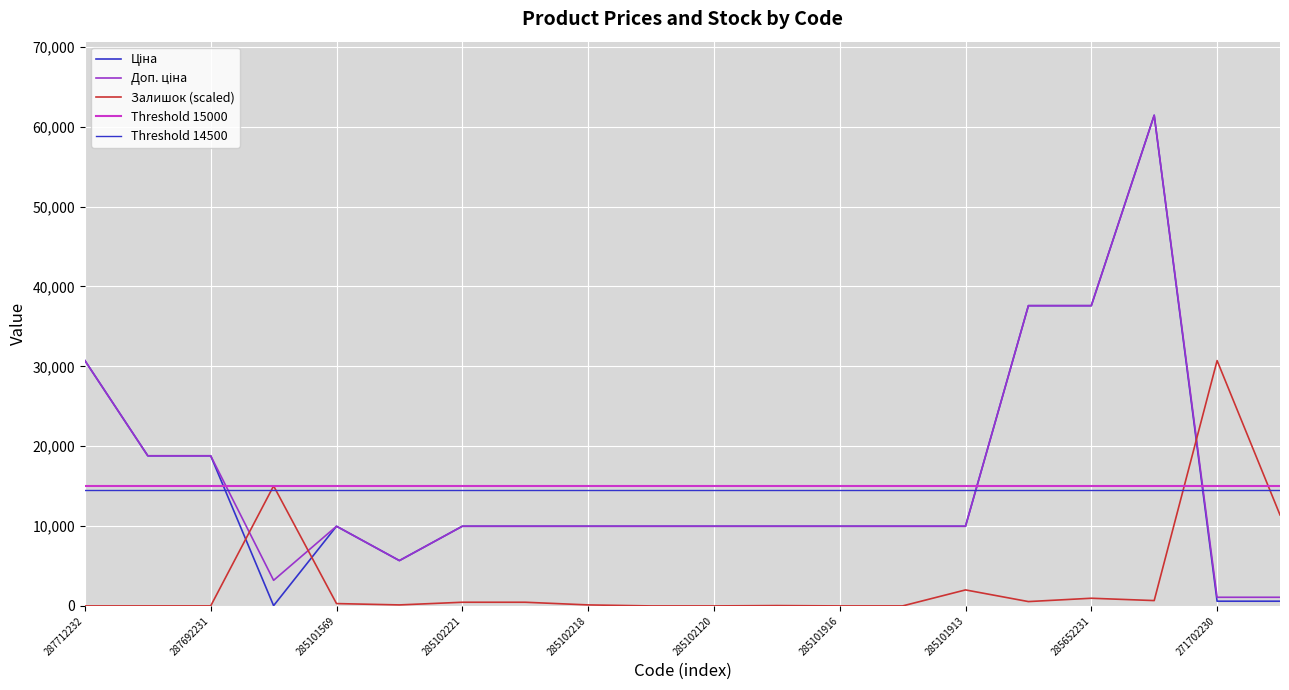

What is the maximum value shown in the chart?

61434.3